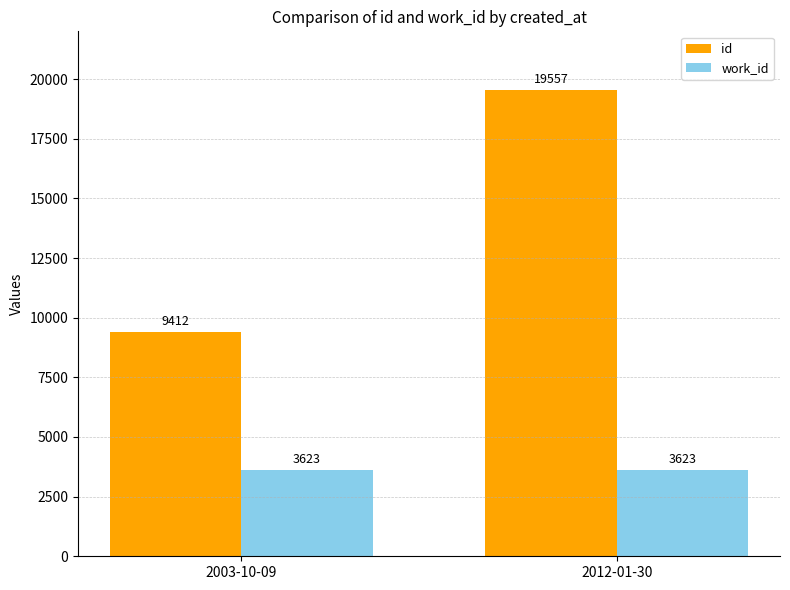

What is the label of the 1st bar from the right?

2012-01-30